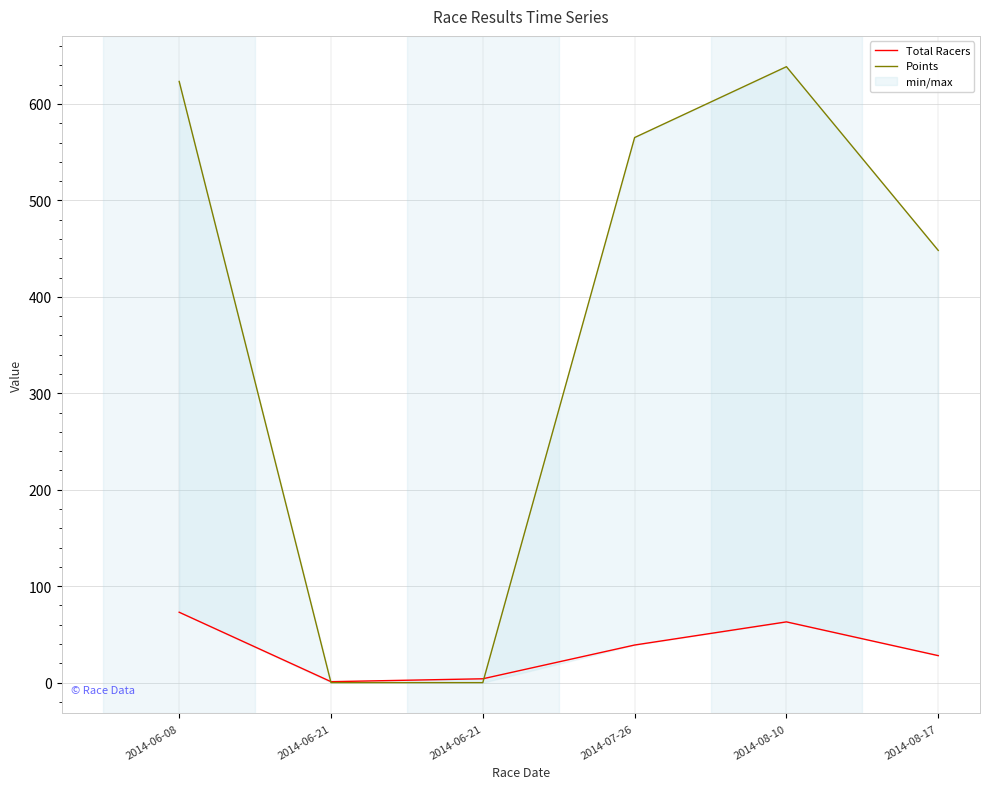

What is the sum of the Points values at 2014-06-08 and 2014-06-21?

623.4